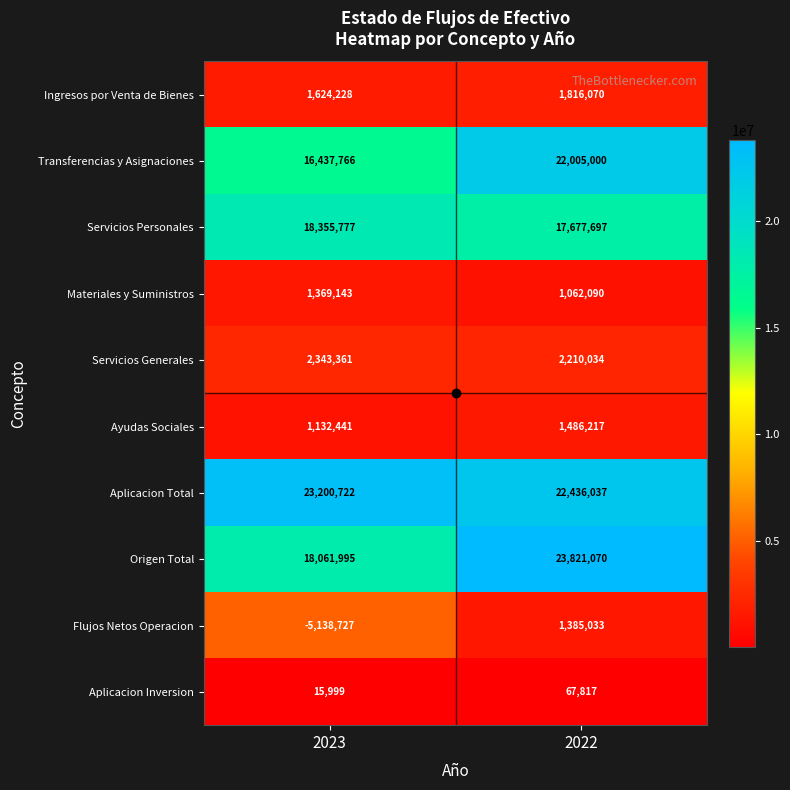

Which category has the lowest value across all series?

2023